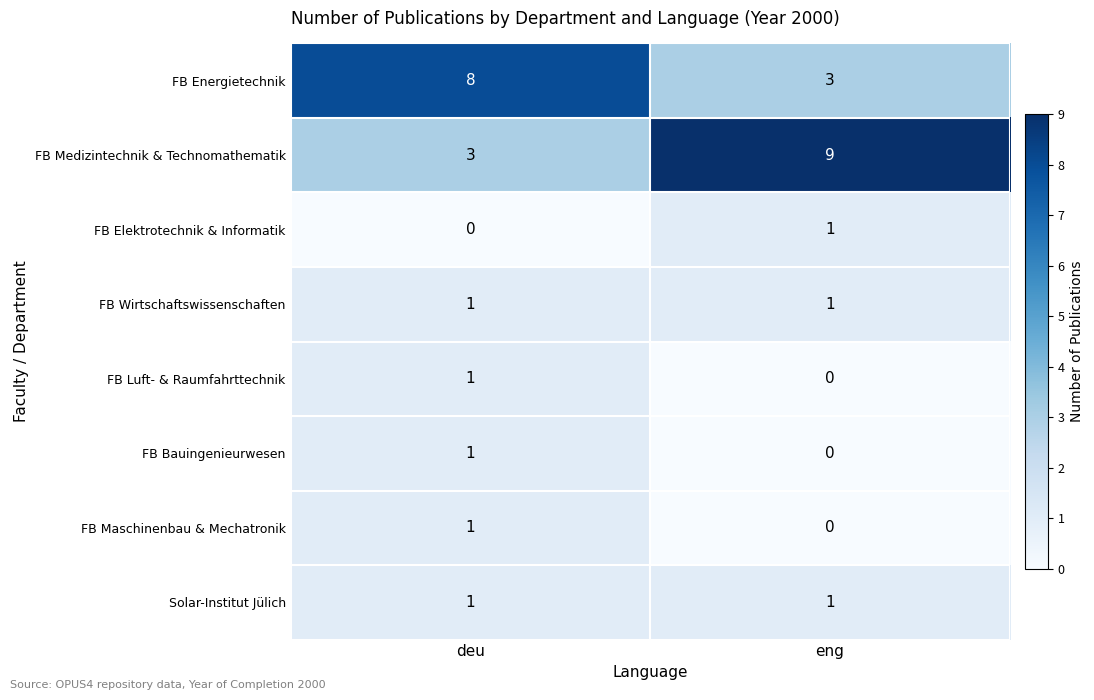

The FB Medizintechnik & Technomathematik series shows 3 at deu. True or false?

True